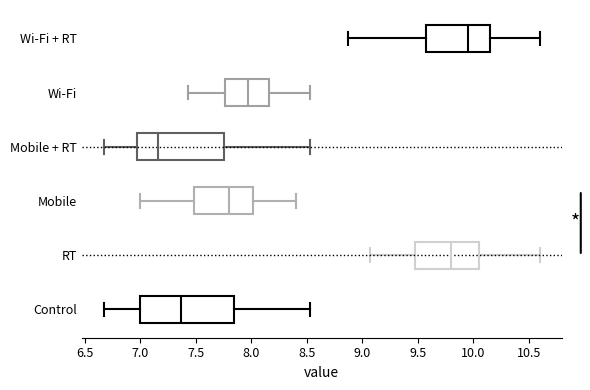

Which box is the widest, from its left edge to its right edge?

Control